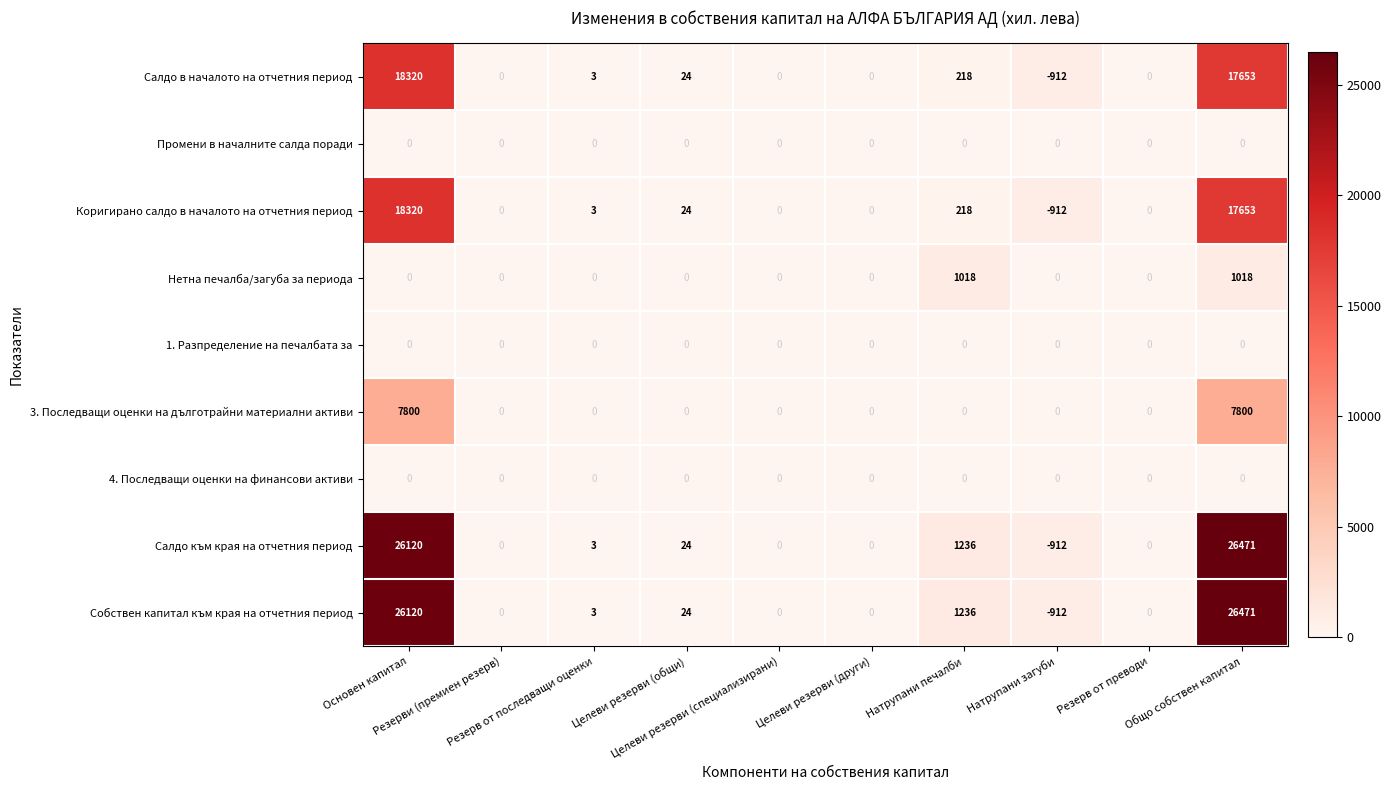

What is the average value of the 3. Последващи оценки на дълготрайни материални активи series?

1560